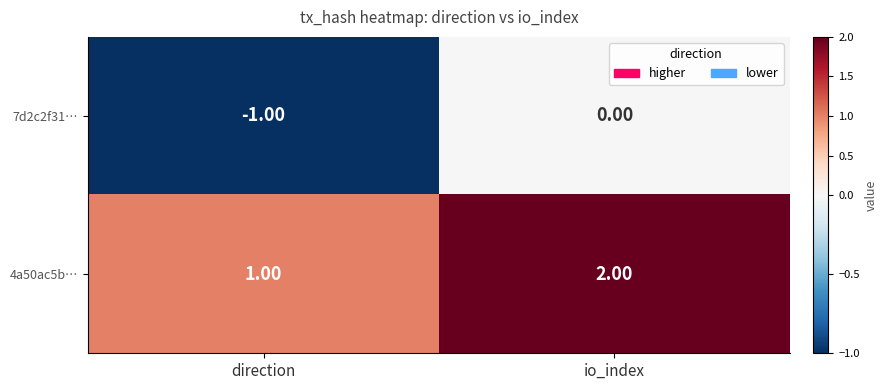

Which series has the largest total across all categories?

4a50ac5b…